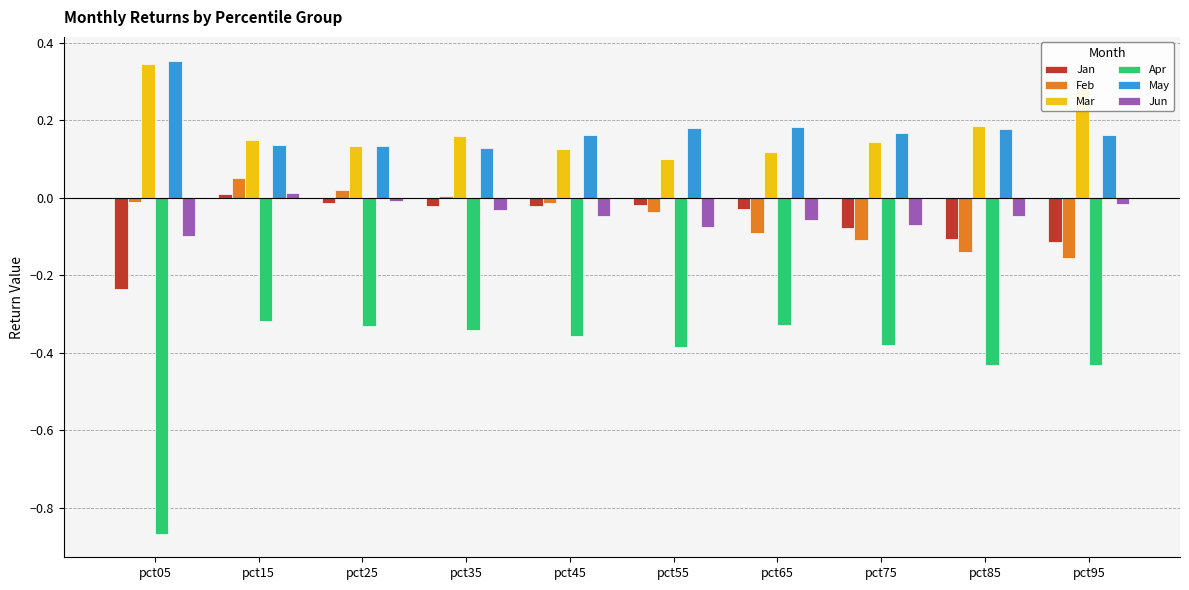

At pct65, list the series in order from smallest to largest.

Apr, Feb, Jun, Jan, Mar, May